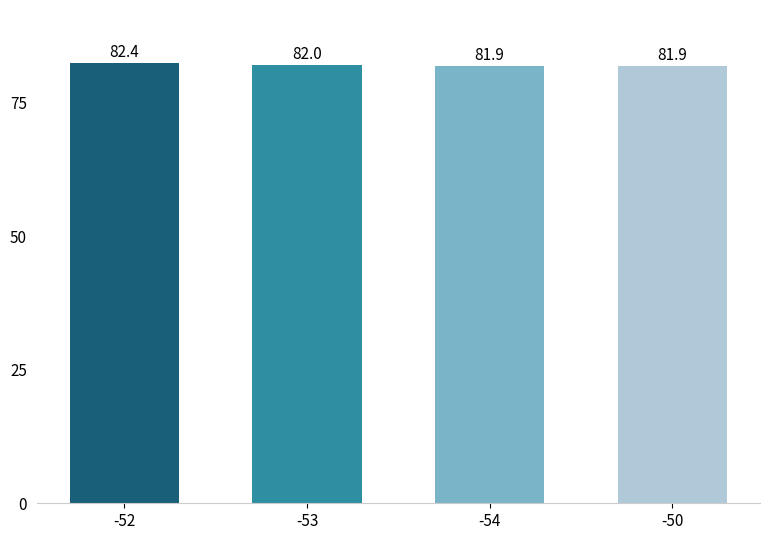

True or false: the data shows 81.9 at -50.

True